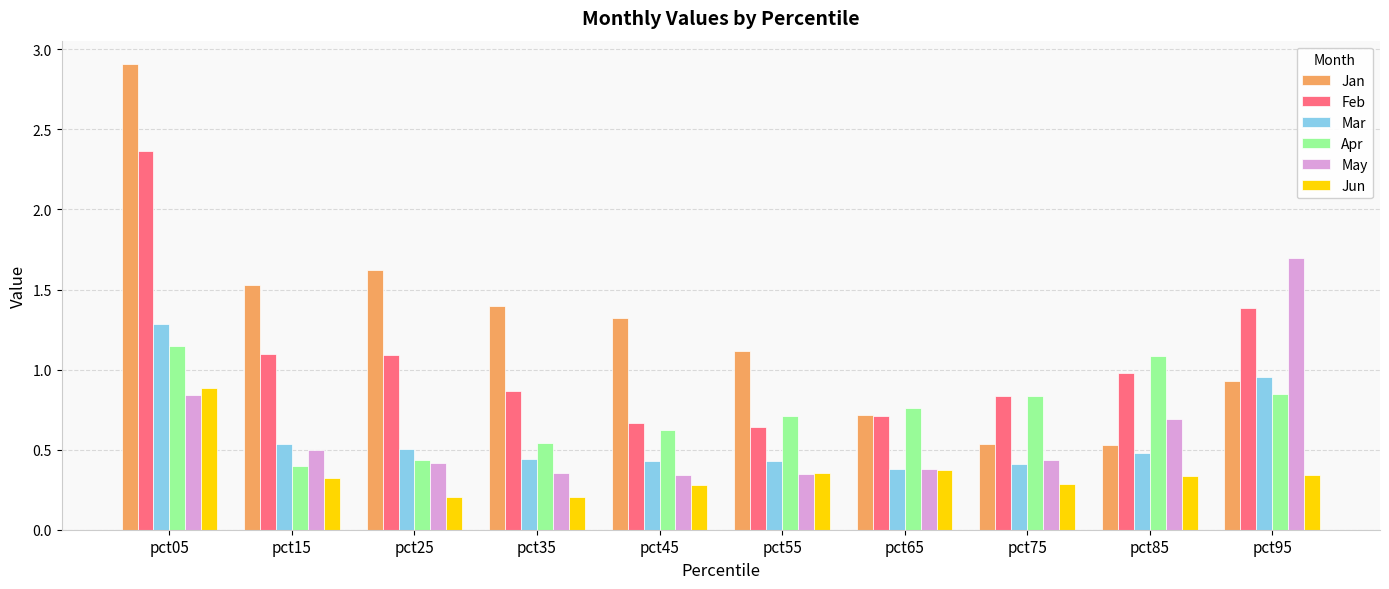

What is the approximate value of Apr at pct85?

1.1